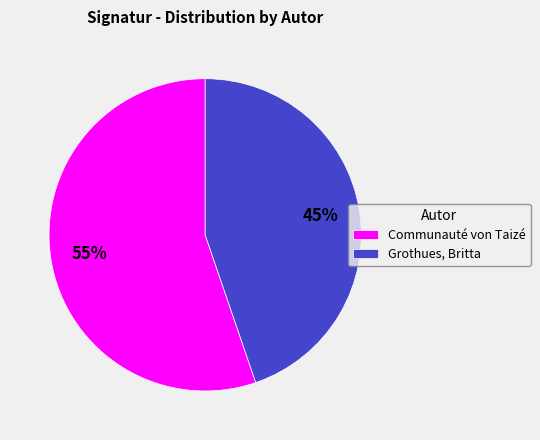

Between Communauté von Taizé and Grothues, Britta, which is larger?

Communauté von Taizé